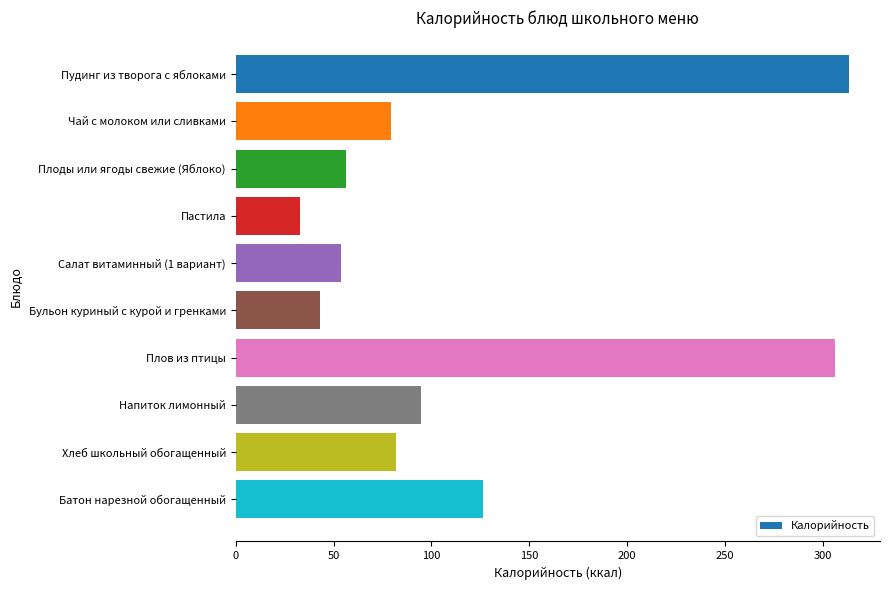

What is the difference between the maximum and minimum values?

280.5